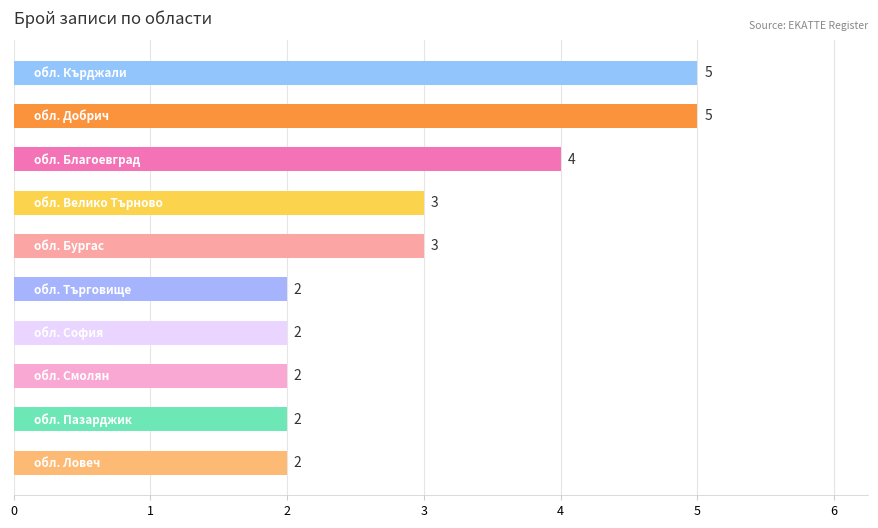

What is the value of the 10th bar from the top?

2